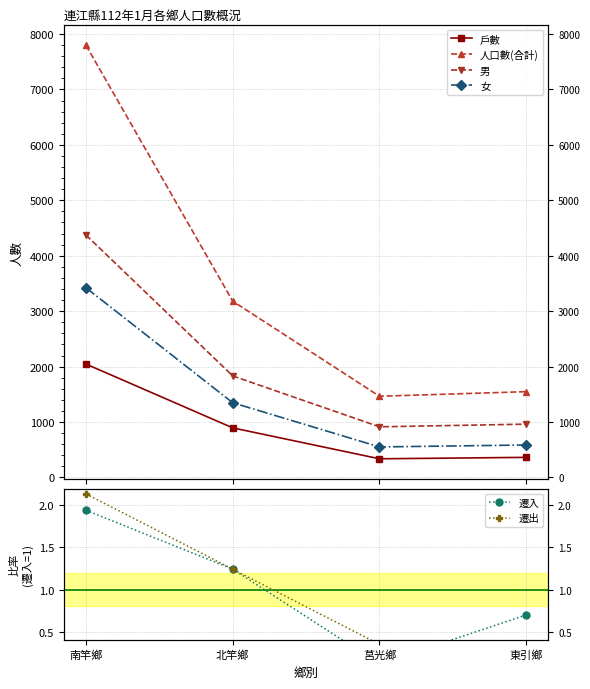

What is the difference between the second highest and second lowest values in the 遷出 series?

0.9